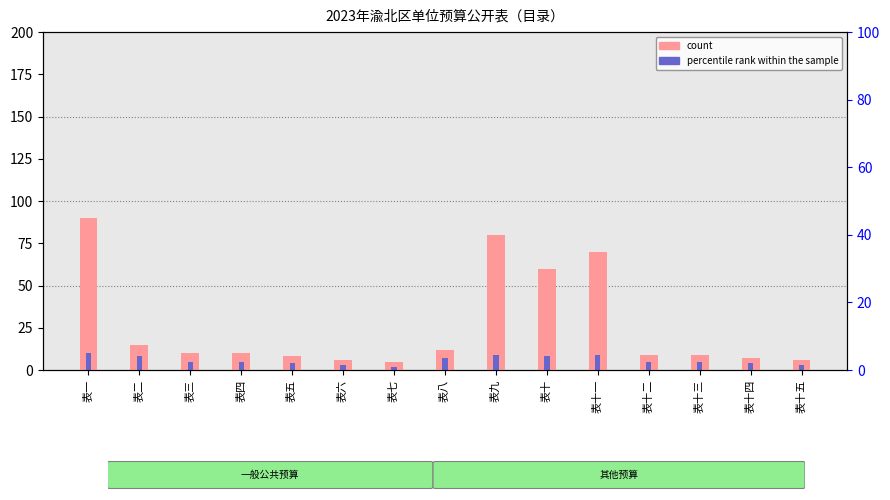

What position from the right is 表十三?

3